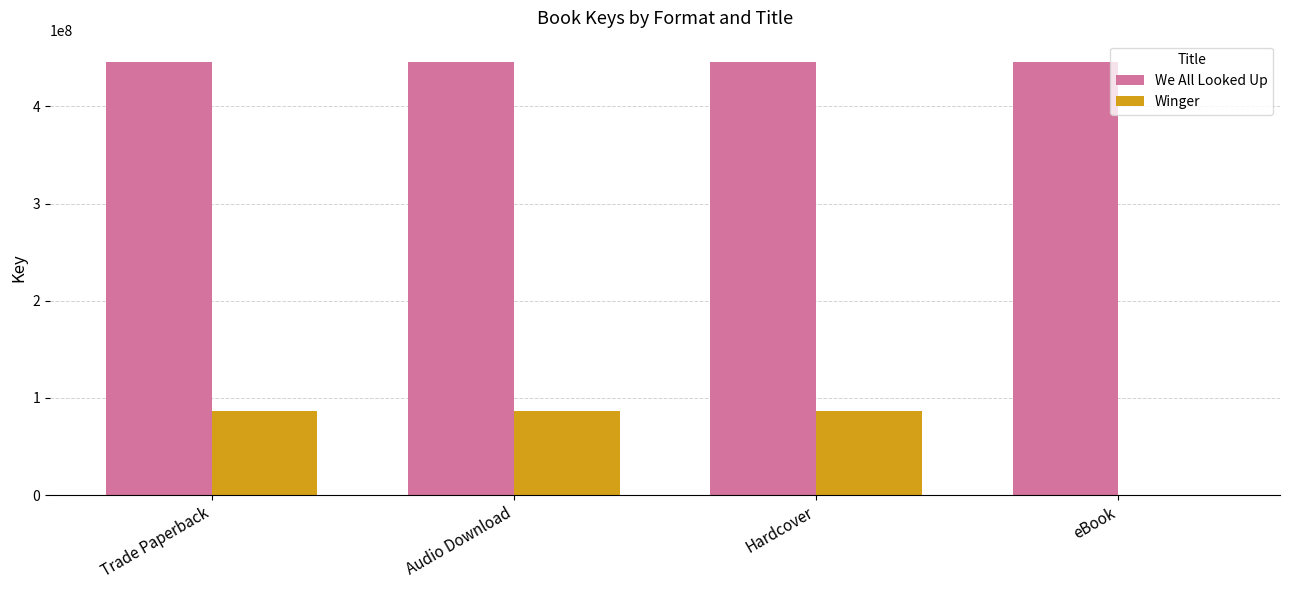

The value of Winger at Audio Download is 85999349. True or false?

True